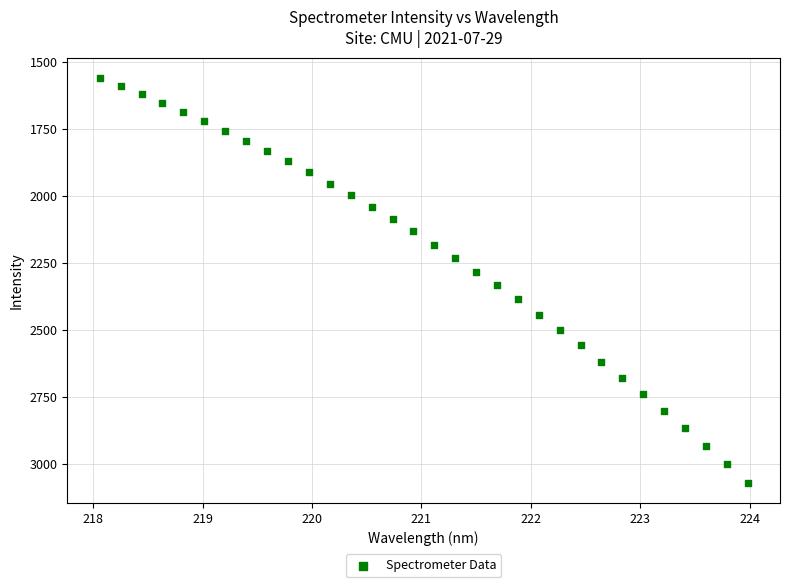

What is the range of Y values (max minus min)?

1511.9